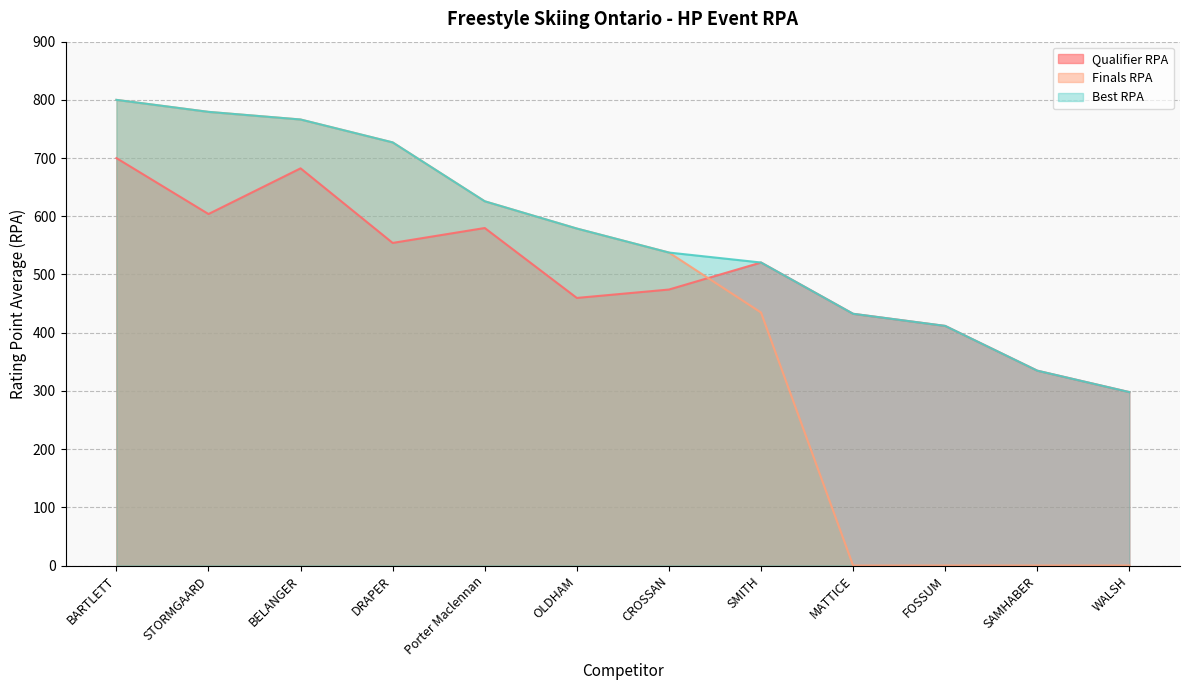

Between Porter Maclennan and WALSH, which series saw the biggest shift?

Finals RPA